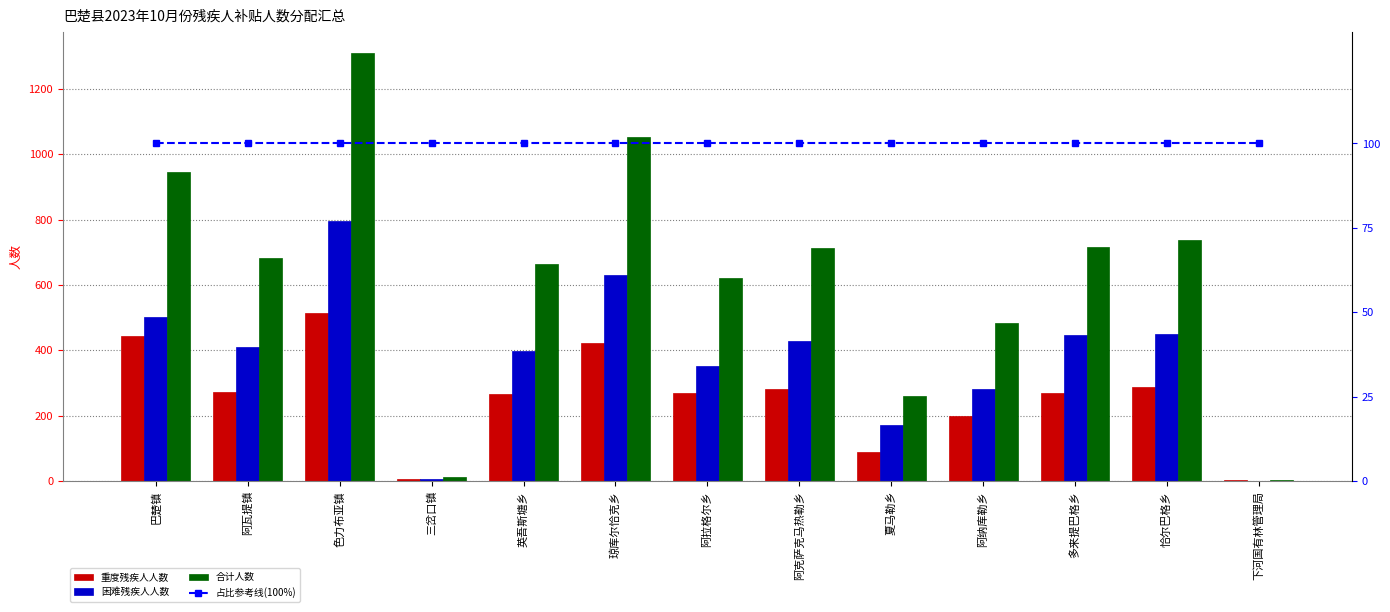

Rank the series by their average value, from lowest to highest.

占比参考线(100%), 重度残疾人人数, 困难残疾人人数, 合计人数